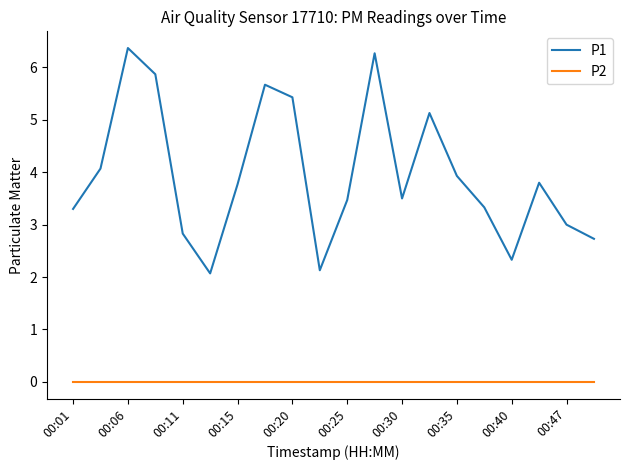

True or false: P1 and P2 cross at least once.

False